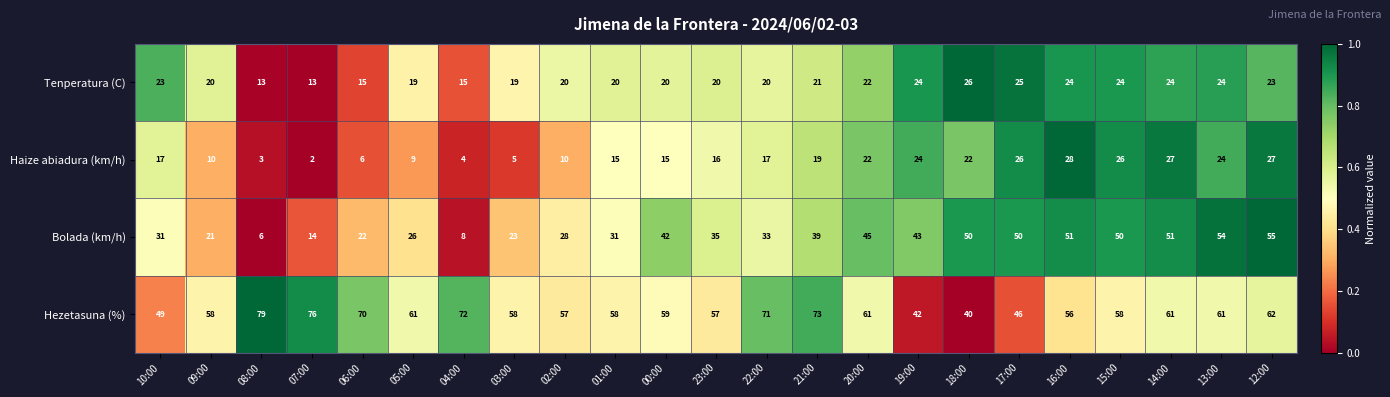

At which category does the chart reach its peak across all series?

08:00